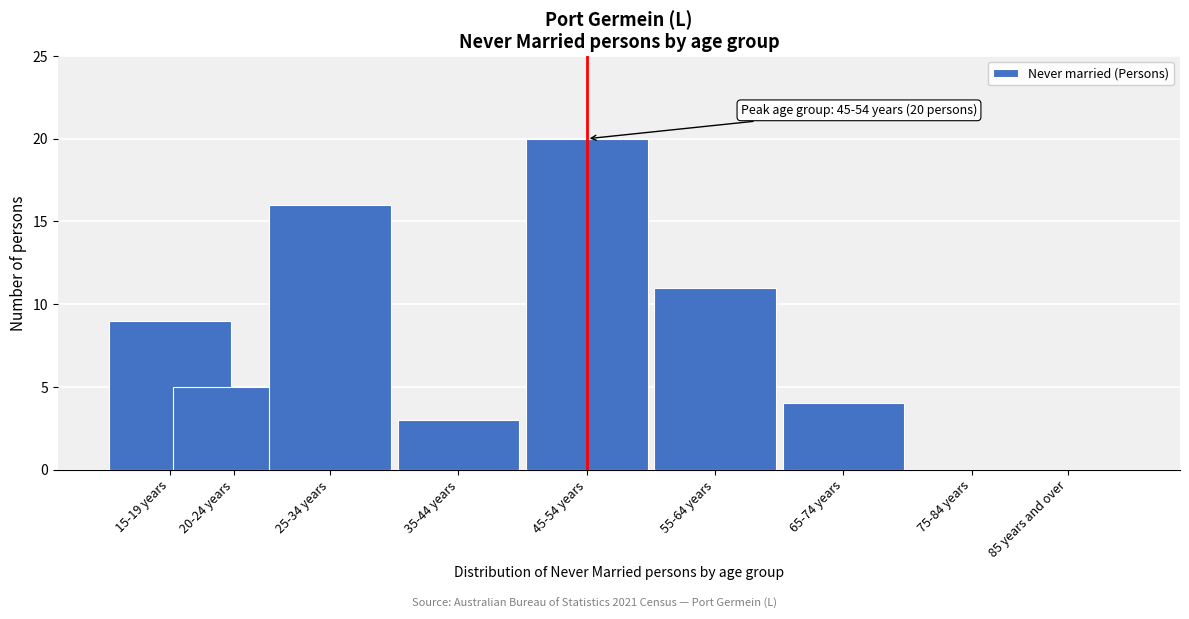

Reading left to right, extract all data points from this chart.

15-19 years=9	20-24 years=5	25-34 years=16	35-44 years=3	45-54 years=20	55-64 years=11	65-74 years=4	75-84 years=0	85 years and over=0